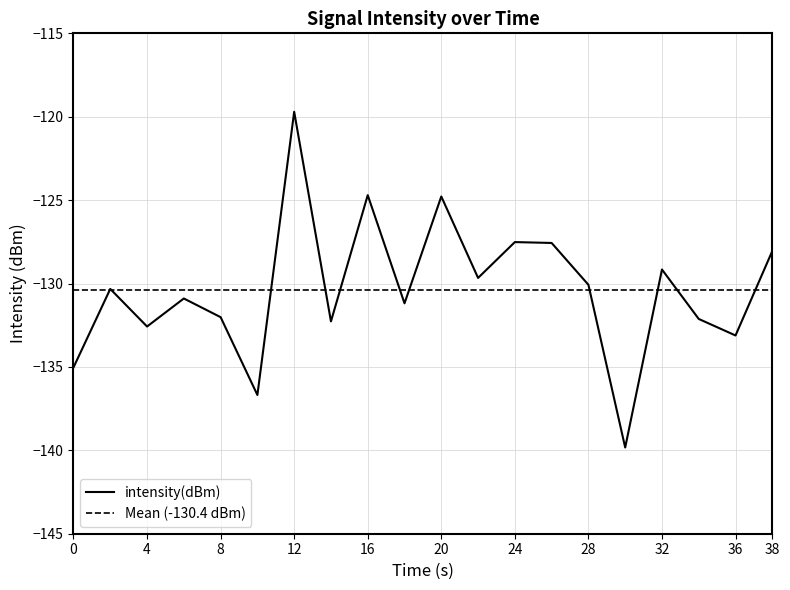

How many values exceed -130?

8